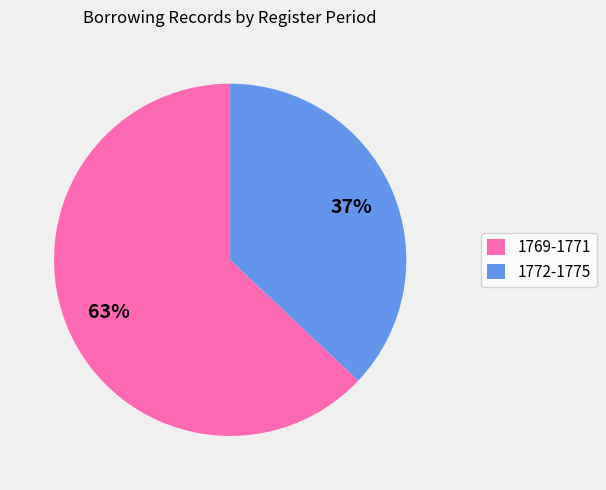

Rank the categories by value from highest to lowest.

1769-1771, 1772-1775